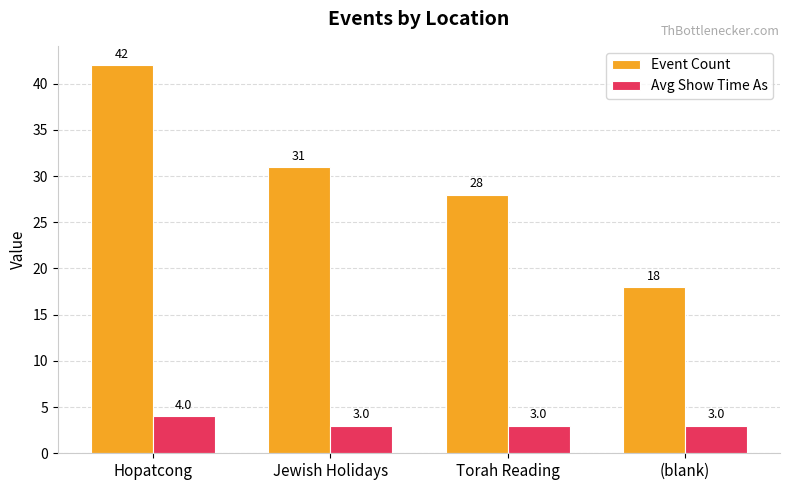

How many values in the Avg Show Time As series exceed 3?

1